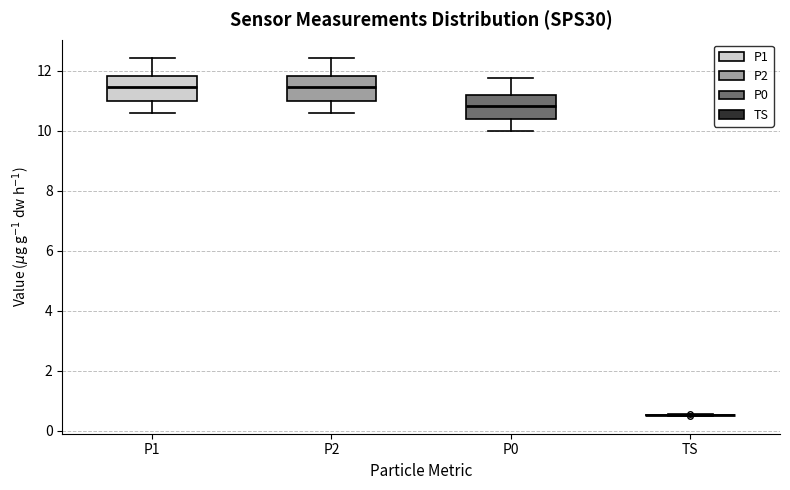

Reading left to right, transcribe this box plot: for each box, give where its median line is, the range the box spans, and where its two whiskers end, as read against the y-axis. The values are not printed on the chart, so give them approximately, as read against the axis.

P1: median 11.4, box 11.0 to 11.8, whiskers 10.6 to 12.4
P2: median 11.4, box 11.0 to 11.8, whiskers 10.6 to 12.4
P0: median 10.8, box 10.4 to 11.2, whiskers 10.0 to 11.8
TS: box collapsed to a line at 0.6, whiskers 0.6 to 0.6